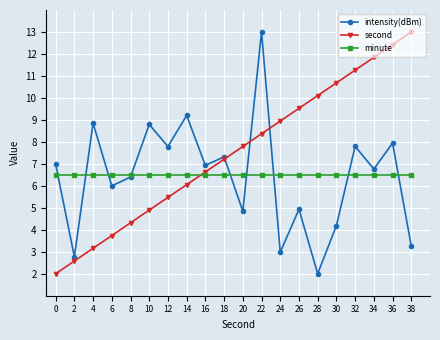

True or false: second and minute cross at least once.

True